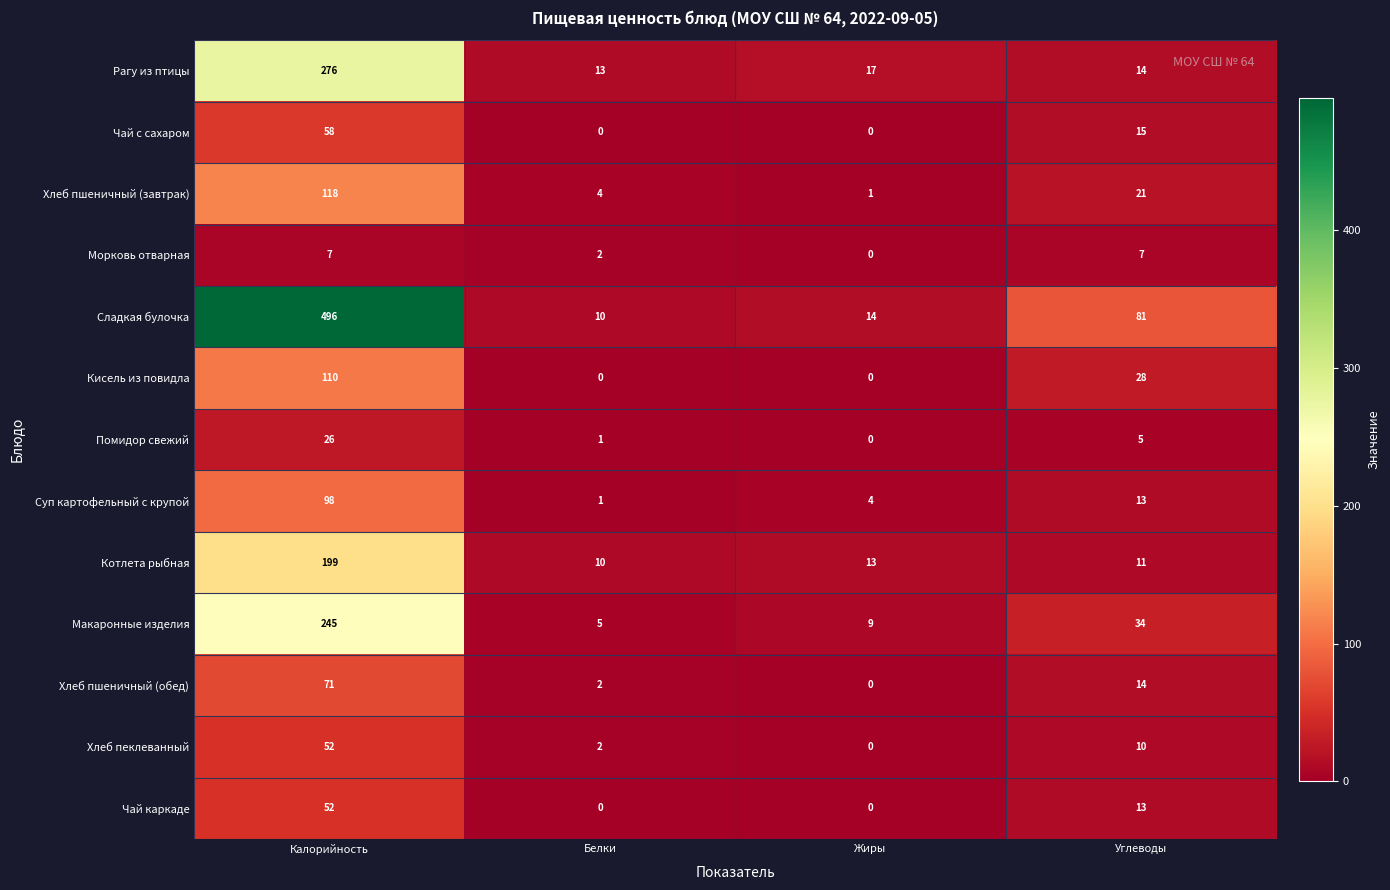

Which series changed the most between Калорийность and Жиры?

Сладкая булочка